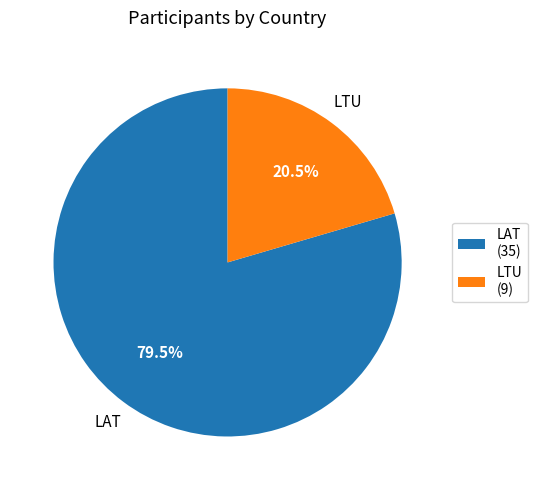

Between LAT and LTU, which is larger?

LAT